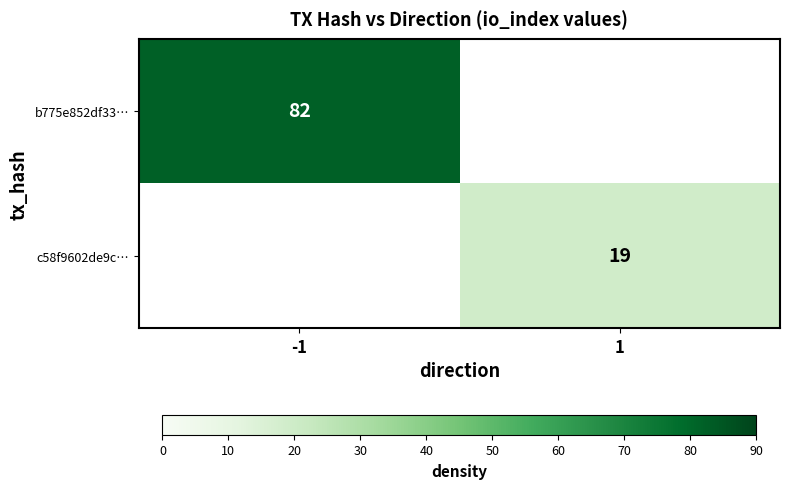

The b775e852df33… series shows 82 at -1. True or false?

True